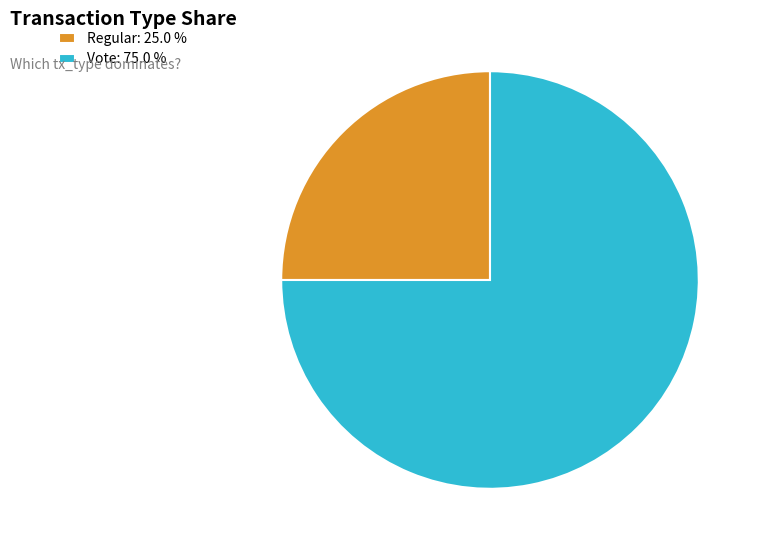

The Vote slice represents 87% of the pie. True or false?

False